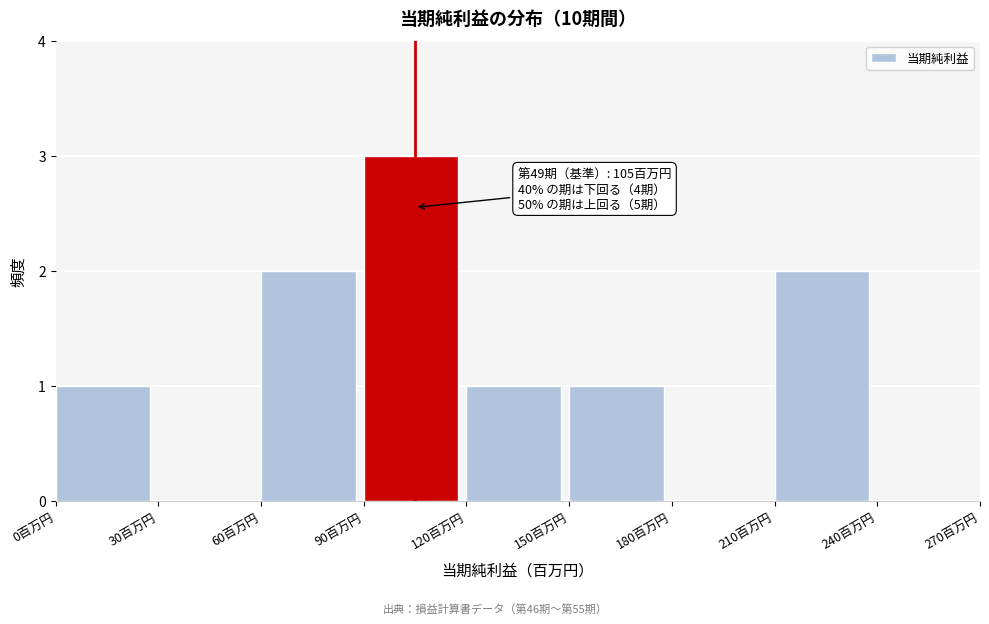

Over which range of the x-axis is the bar tallest?

90 to 120